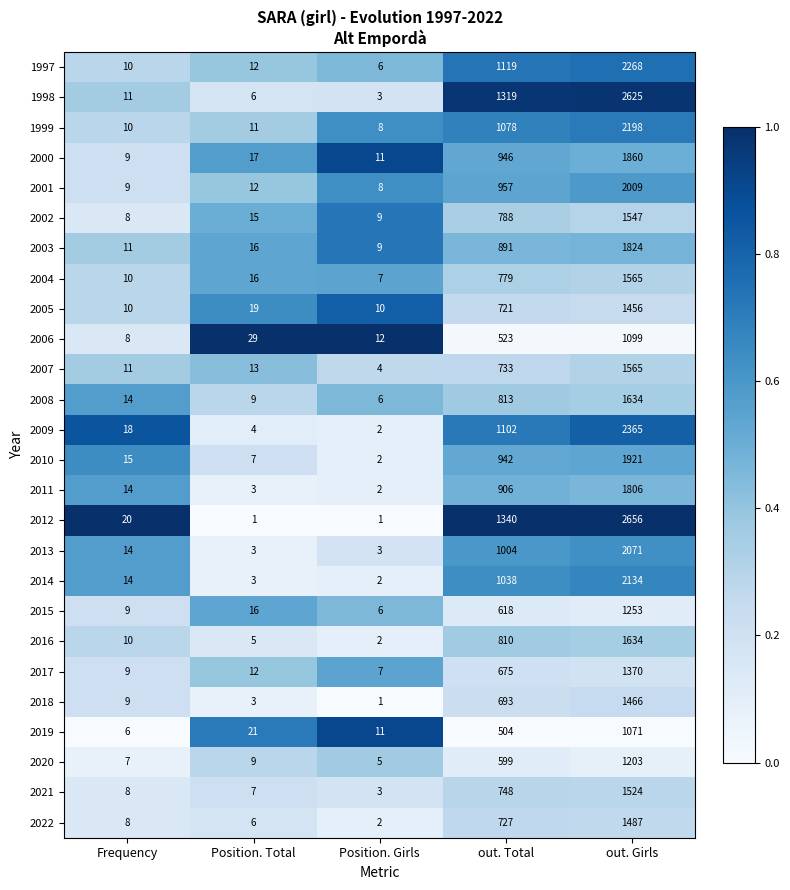

At which category is the sum across all series the highest?

out. Girls